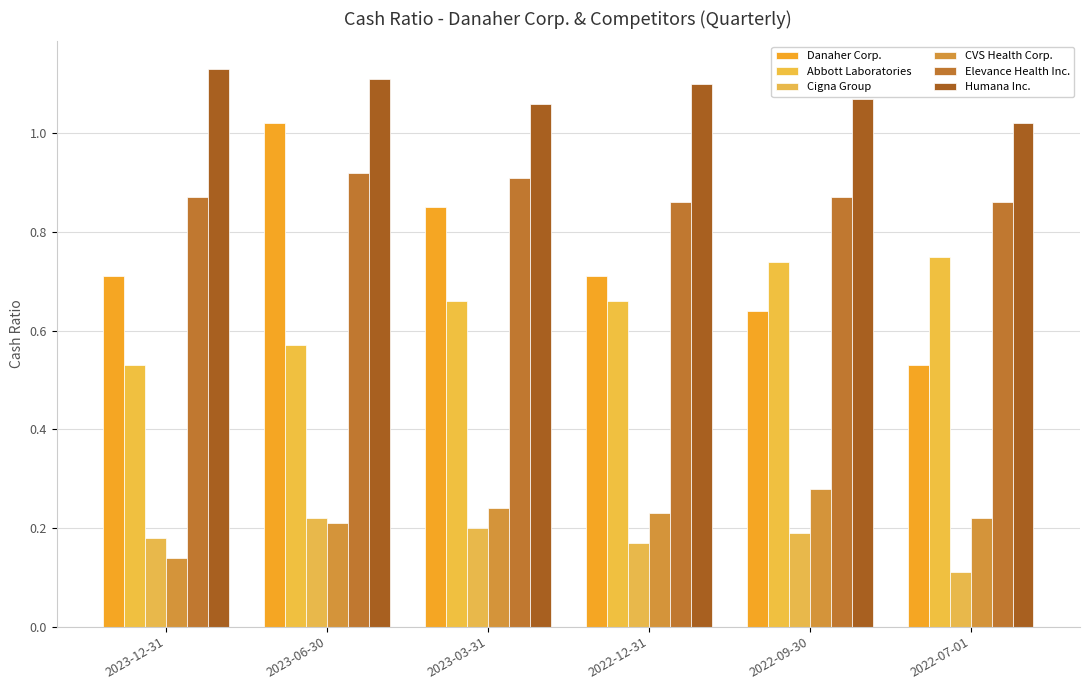

What position from the right is 2022-09-30?

2